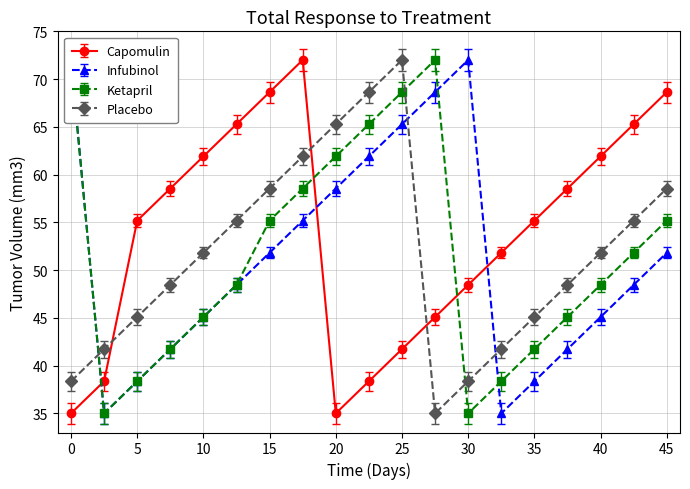

True or false: Ketapril and Placebo intersect in this chart.

True